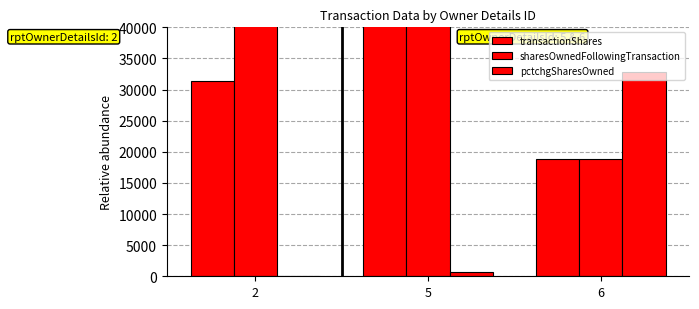

What is the value of the sharesOwnedFollowingTransaction bar at the 3rd from the left?

18874